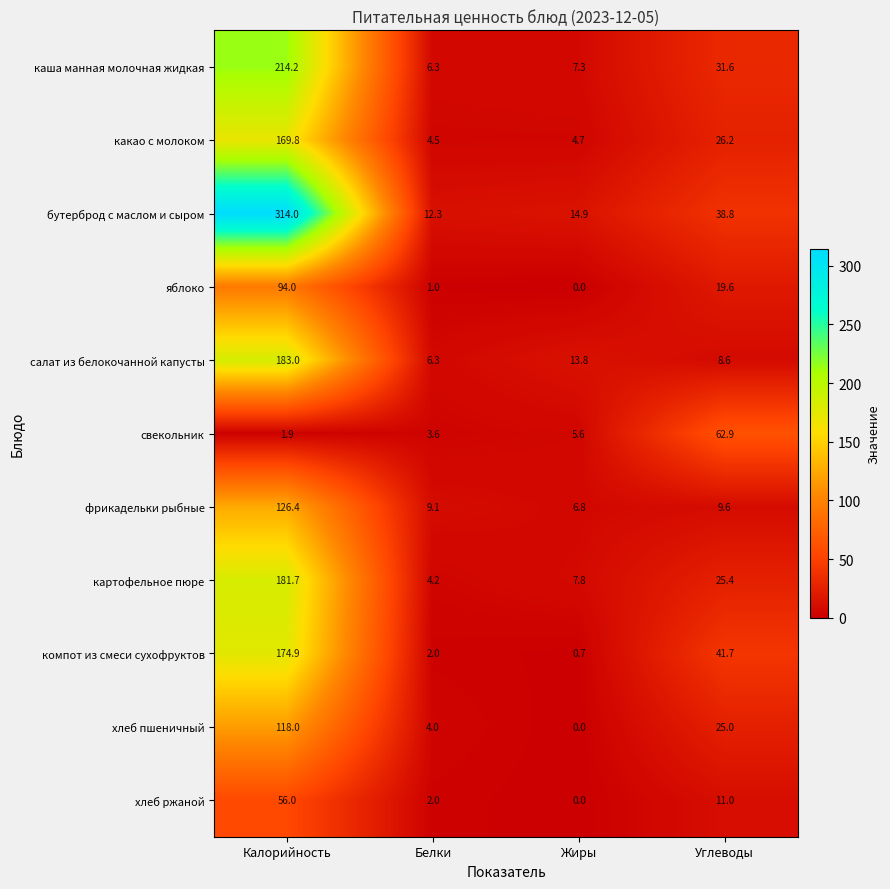

What is the spread (max minus min) of values at Белки?

11.3